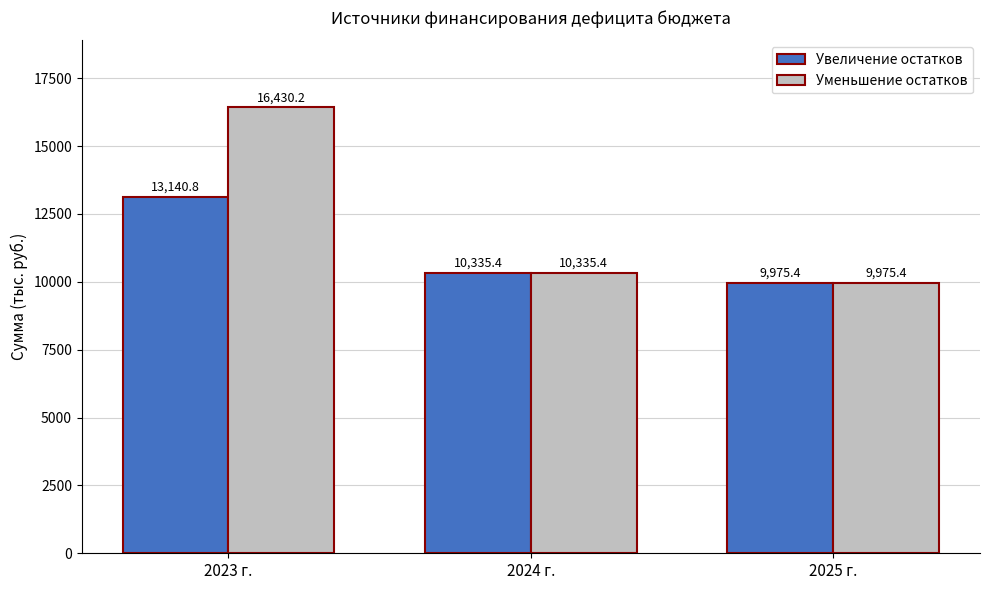

Reading left to right, list all the values displayed in this chart.

Увеличение остатков: 2023 г.=13140.8	2024 г.=10335.4	2025 г.=9975.4
Уменьшение остатков: 2023 г.=16430.2	2024 г.=10335.4	2025 г.=9975.4